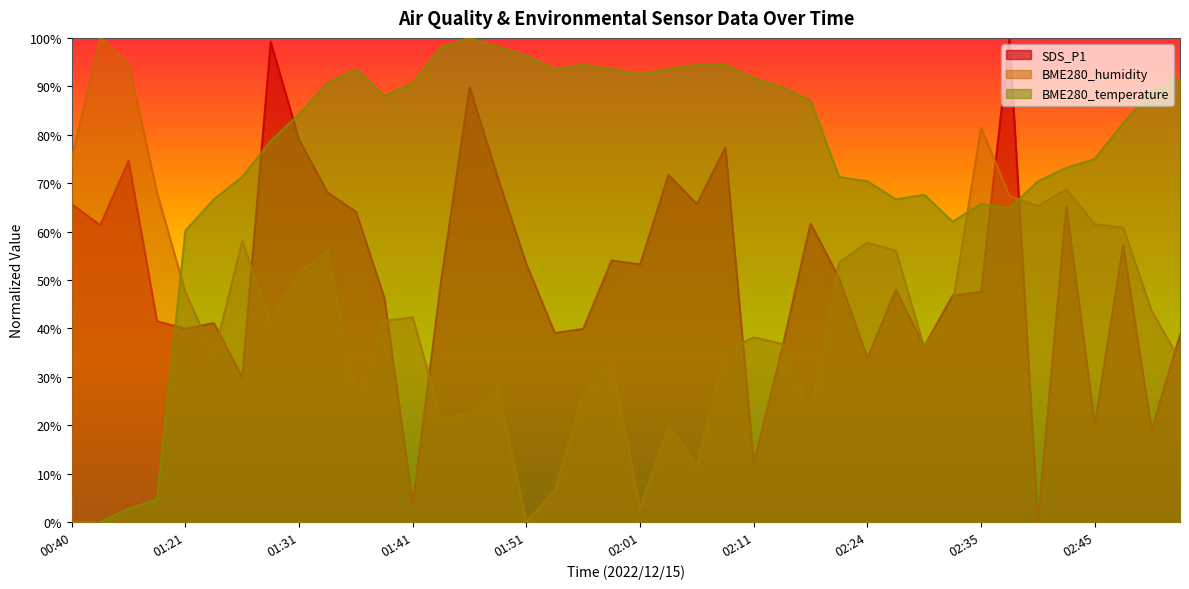

How many lines are shown in the chart?

3